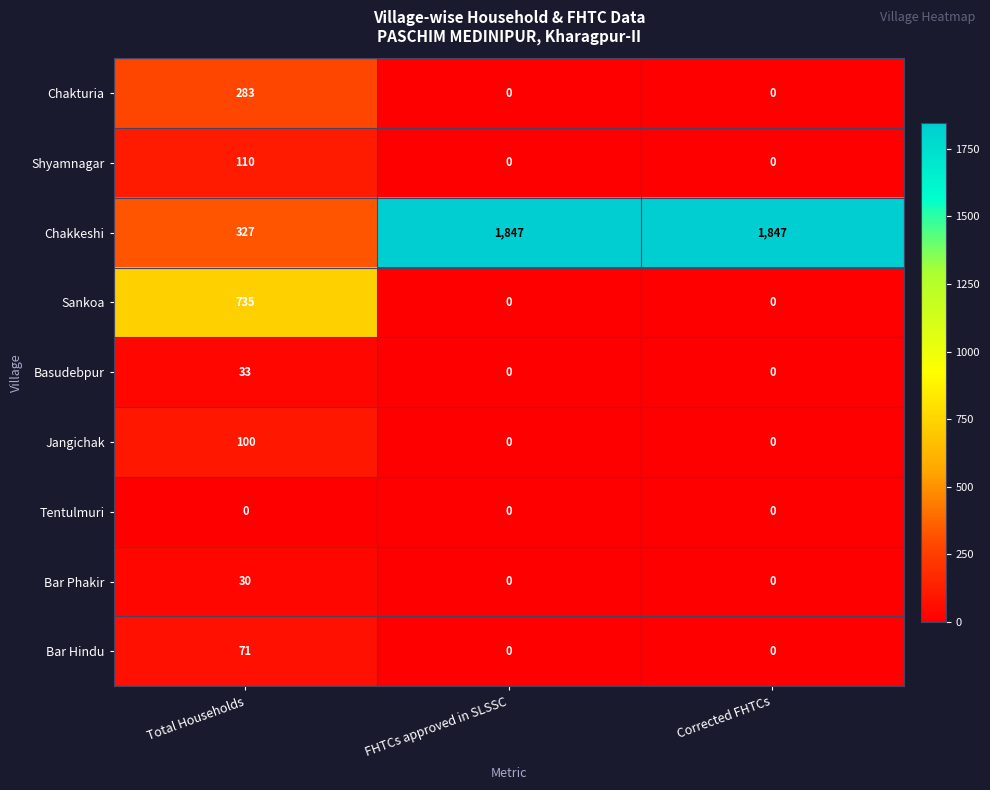

What is the difference between the highest and lowest values at Corrected FHTCs?

1847